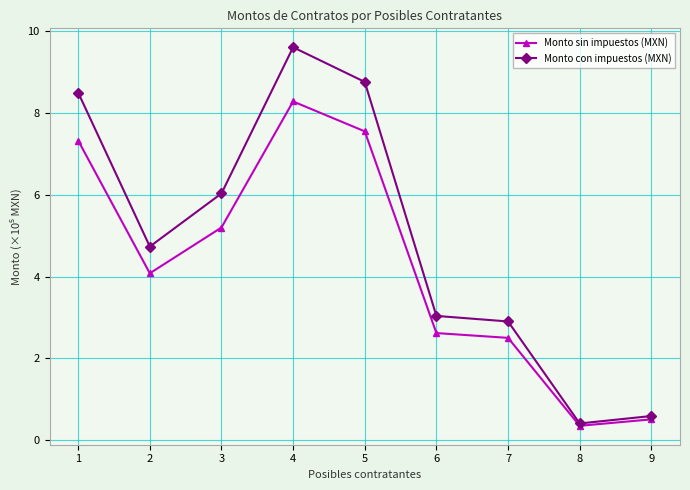

Which category has the highest value across all series?

4